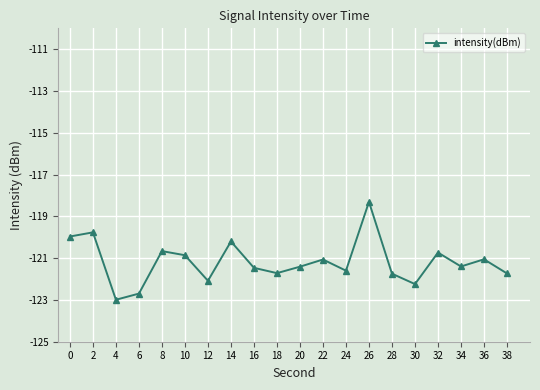

What is the difference between the maximum and minimum values?

4.7